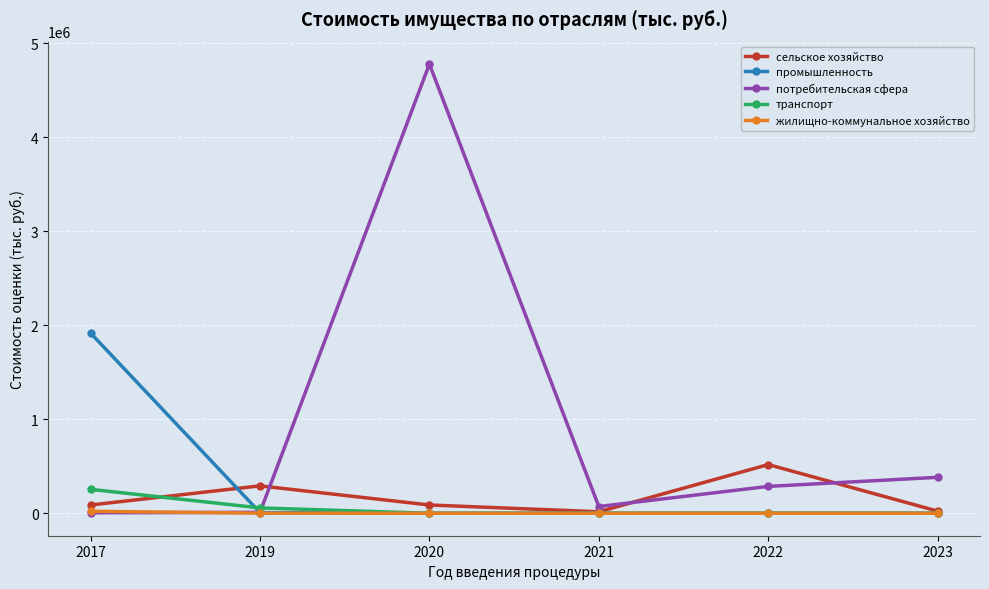

Is it true that сельское хозяйство equals 289957.0 at 2022?

False